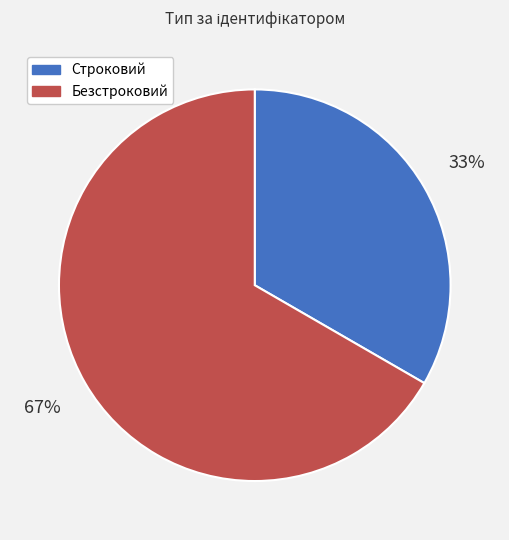

What is the ratio of the value at Строковий to the value at Безстроковий?

0.5